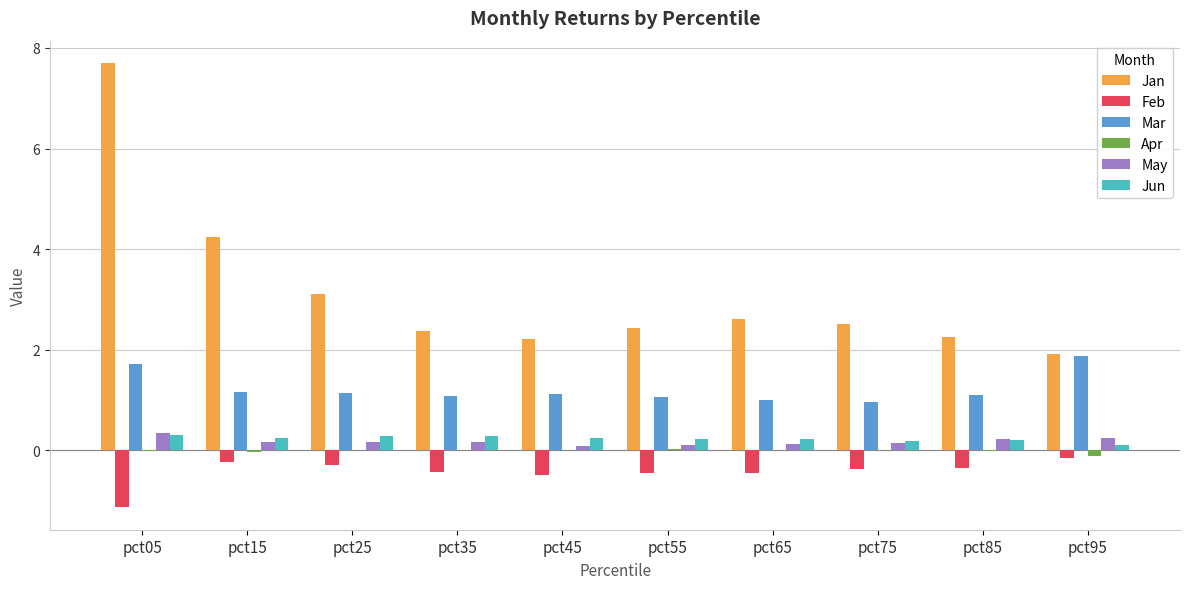

Is it true that Mar equals 1.6 at pct65?

False